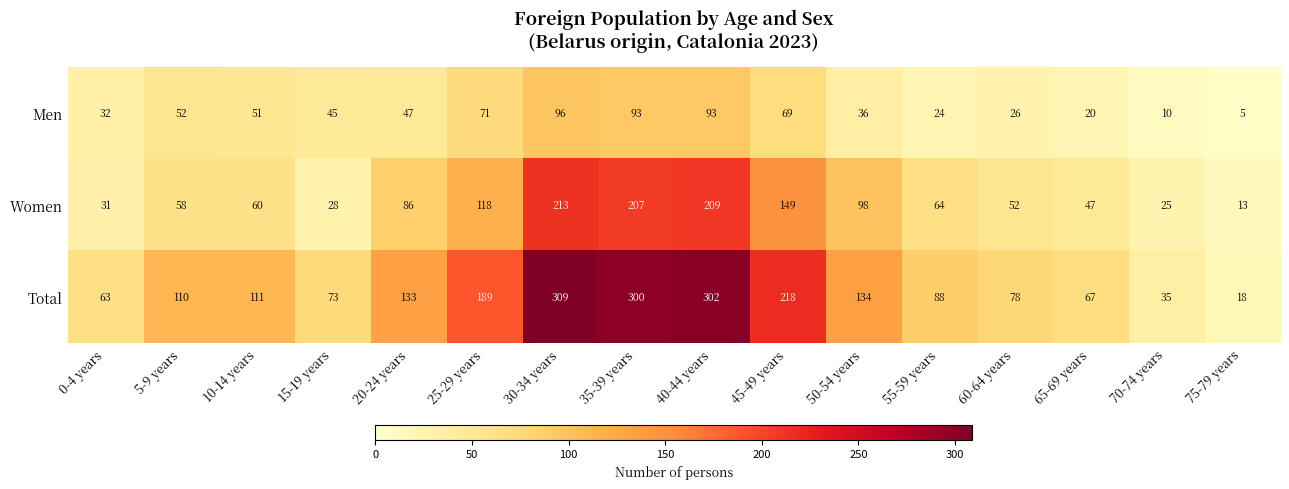

At which label does Women first exceed 64?

20-24 years